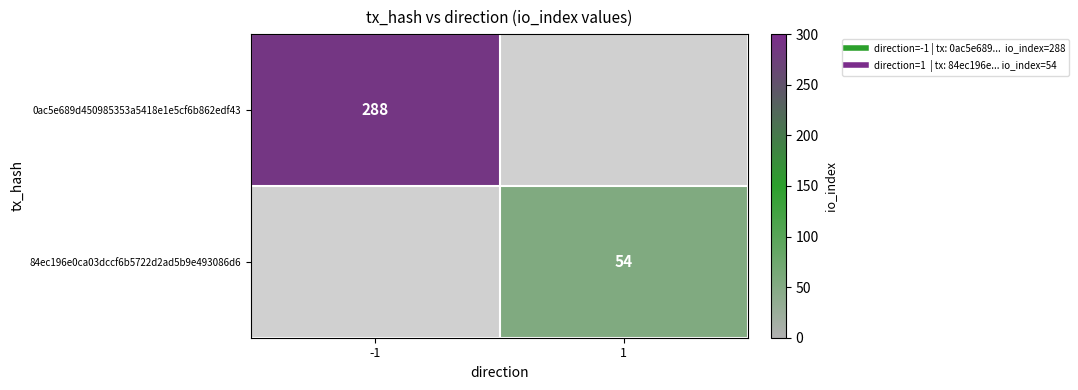

Between 1 and -1, which is larger?

-1